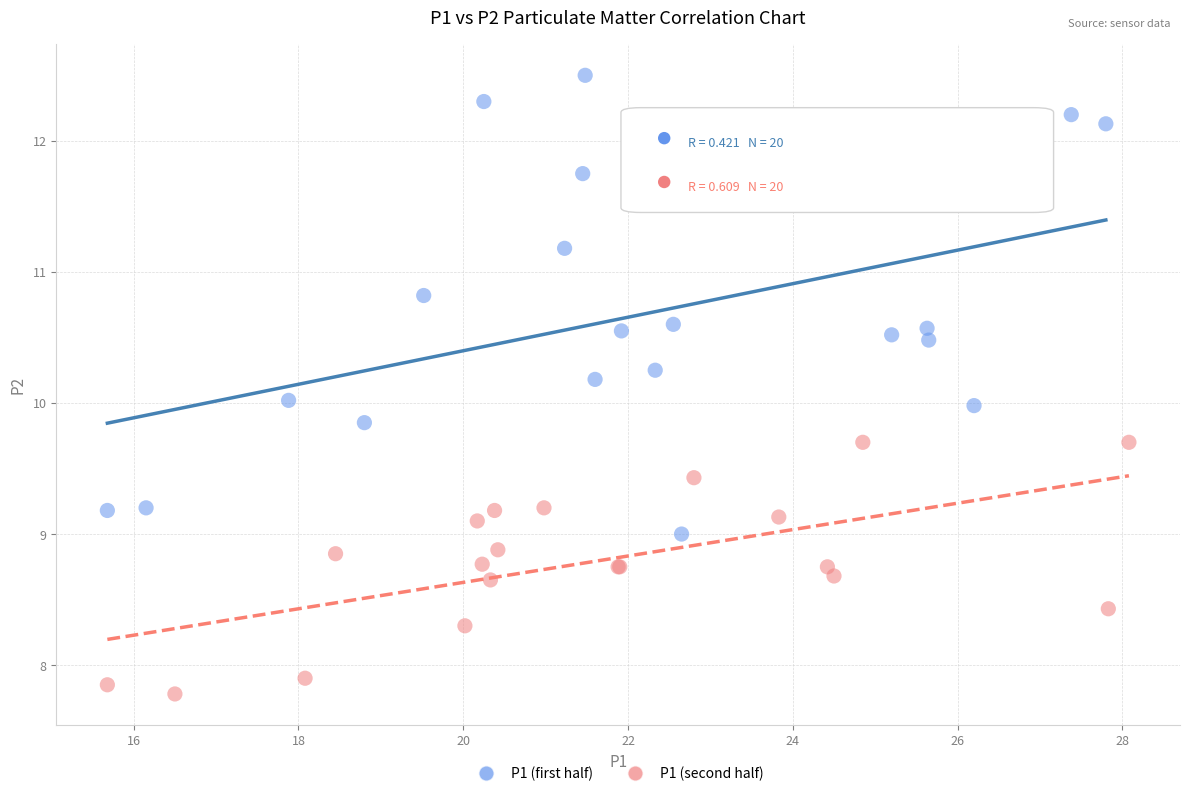

What are all the series names shown in the legend?

P1 (first half), P1 (second half)